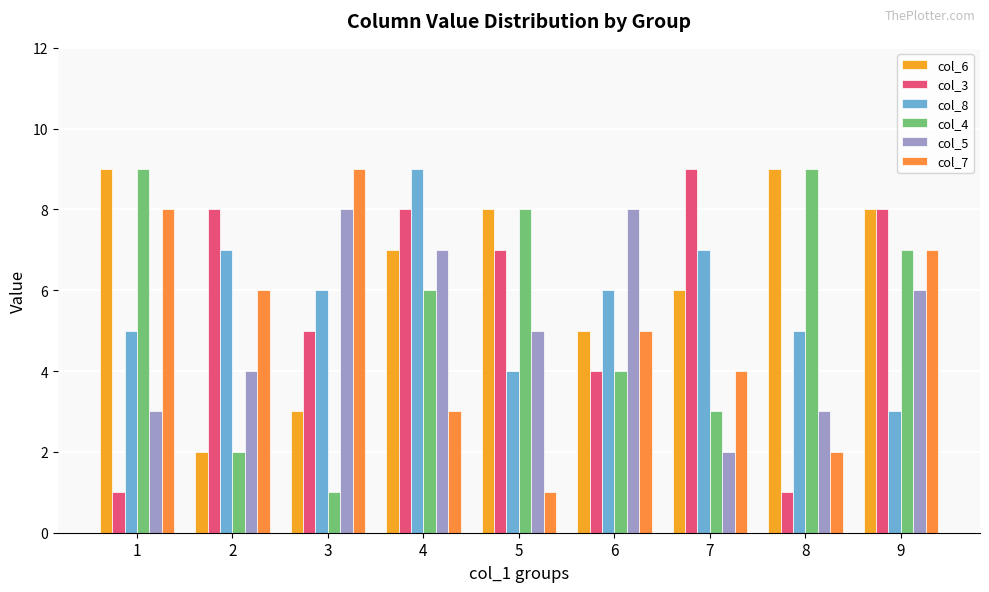

Where does the col_3 series first go above 7?

2